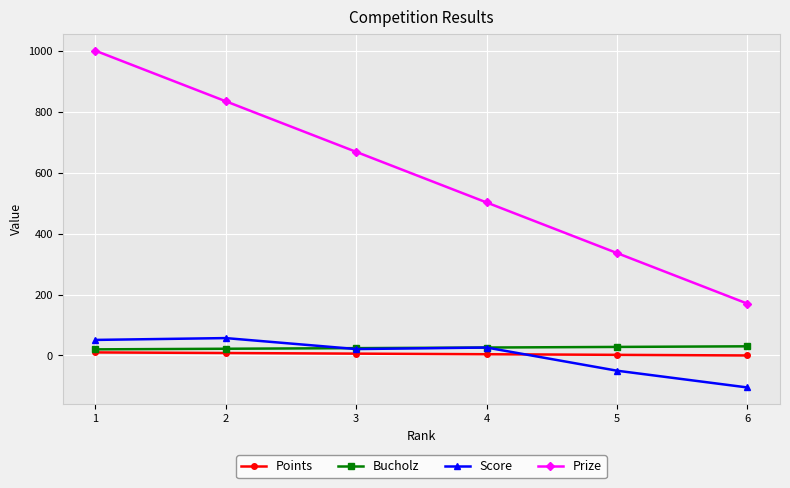

What is the maximum value for Score?

57